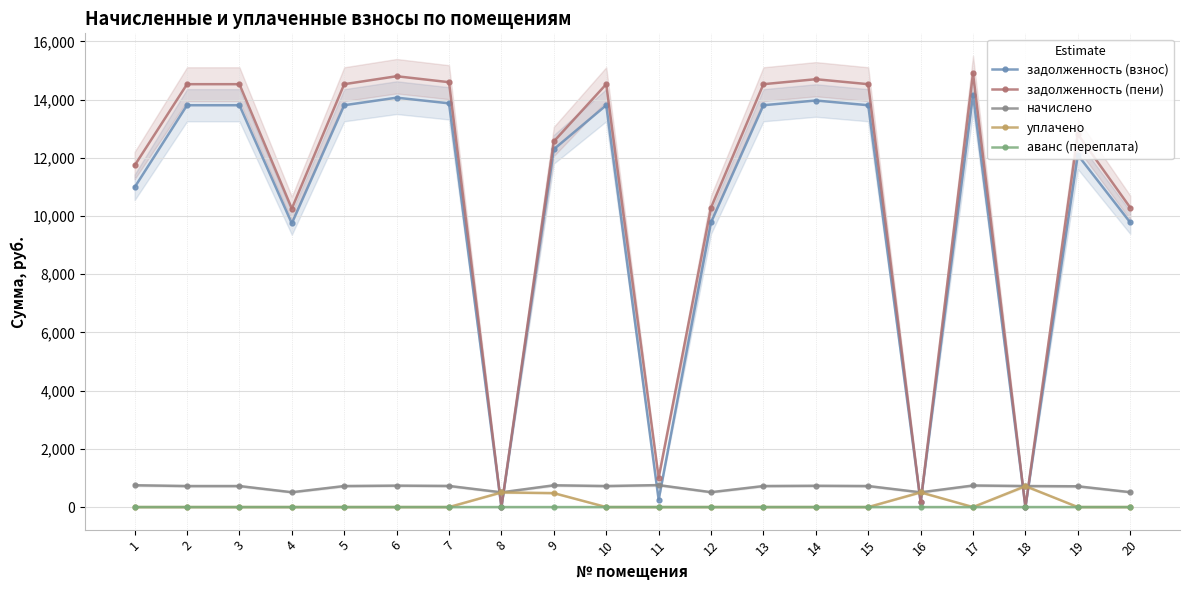

Which series has the largest range (max minus min)?

задолженность (пени)